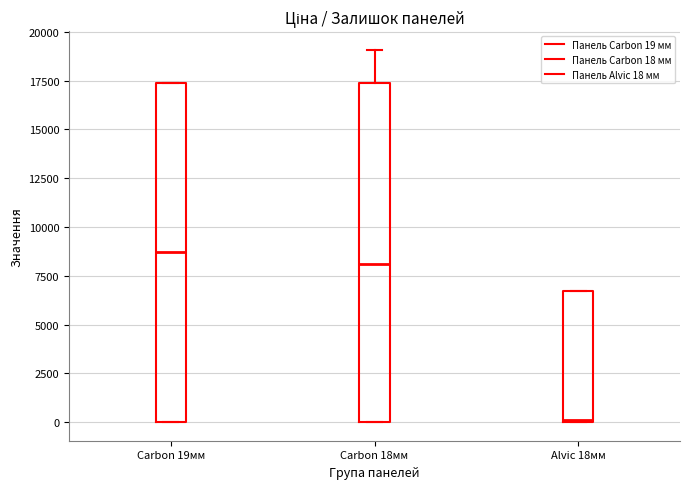

Reading left to right, read every box against the y-axis: the position of its median line, the range the box covers, and the ends of its whiskers. The values are not printed on the chart, so give them approximately, as read against the axis.

Carbon 19мм: median 8500, box 0 to 17500, whiskers 0 to 17500
Carbon 18мм: median 8000, box 0 to 17500, whiskers 0 to 19000
Alvic 18мм: median 0, box 0 to 6500, whiskers 0 to 6500